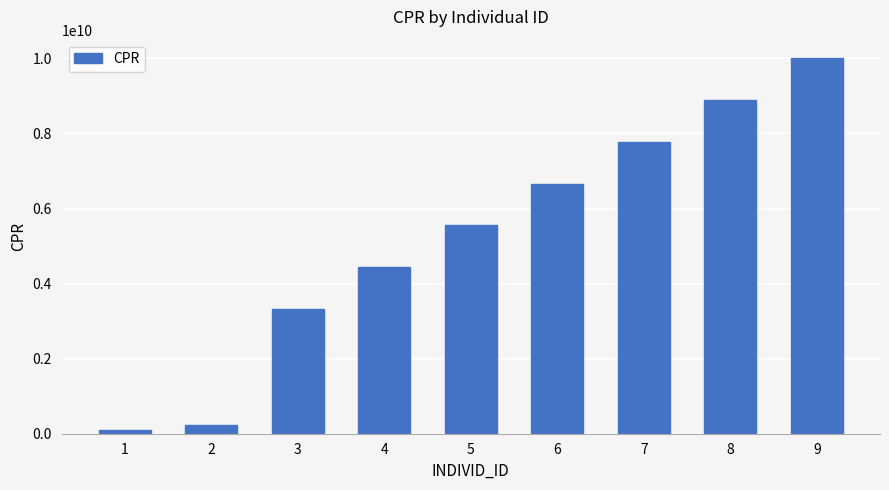

What is the change in value from 1 to 3?

+3222222222